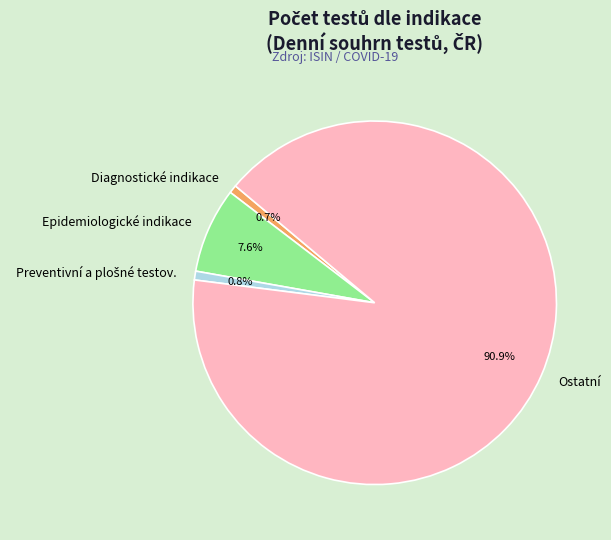

What percentage is NOT represented by Epidemiologické indikace?

92.4%